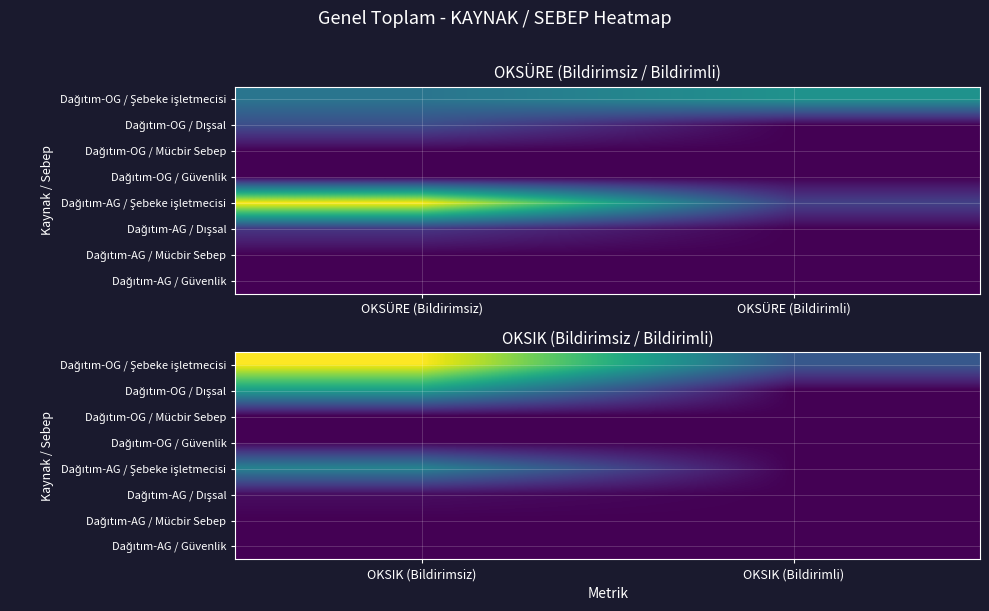

Which label corresponds to the smallest value in the chart?

OKSIK (Bildirimli)